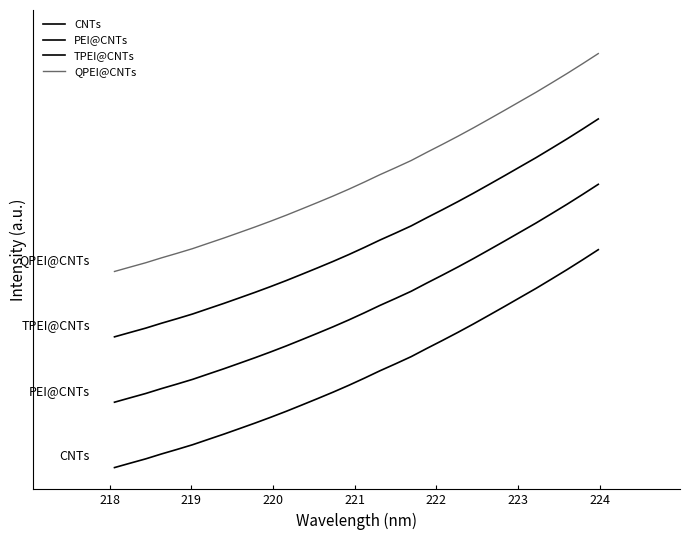

True or false: PEI@CNTs and QPEI@CNTs intersect in this chart.

False